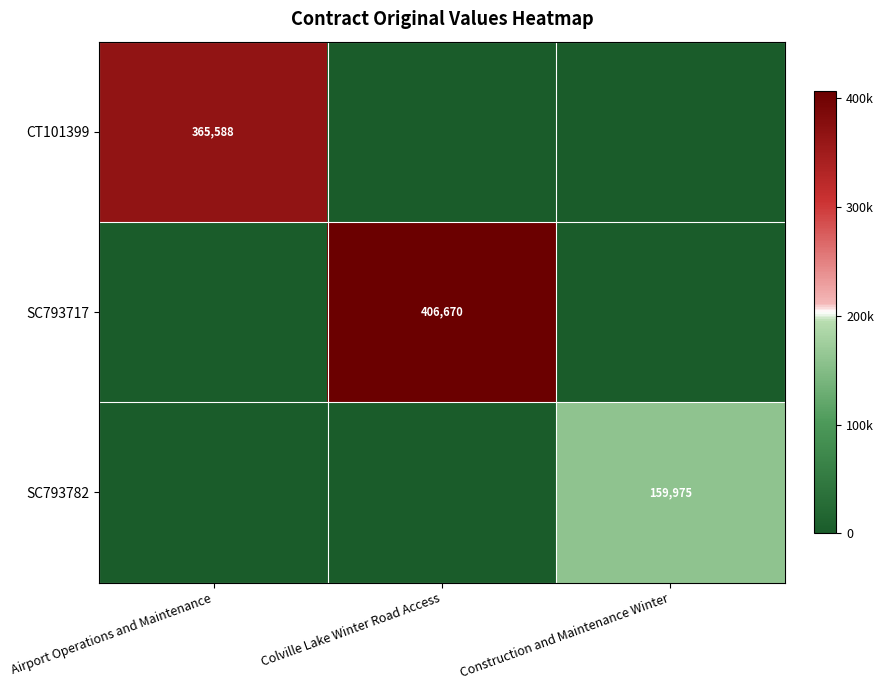

Is it true that SC793782 equals 64861 at Construction and Maintenance Winter?

False